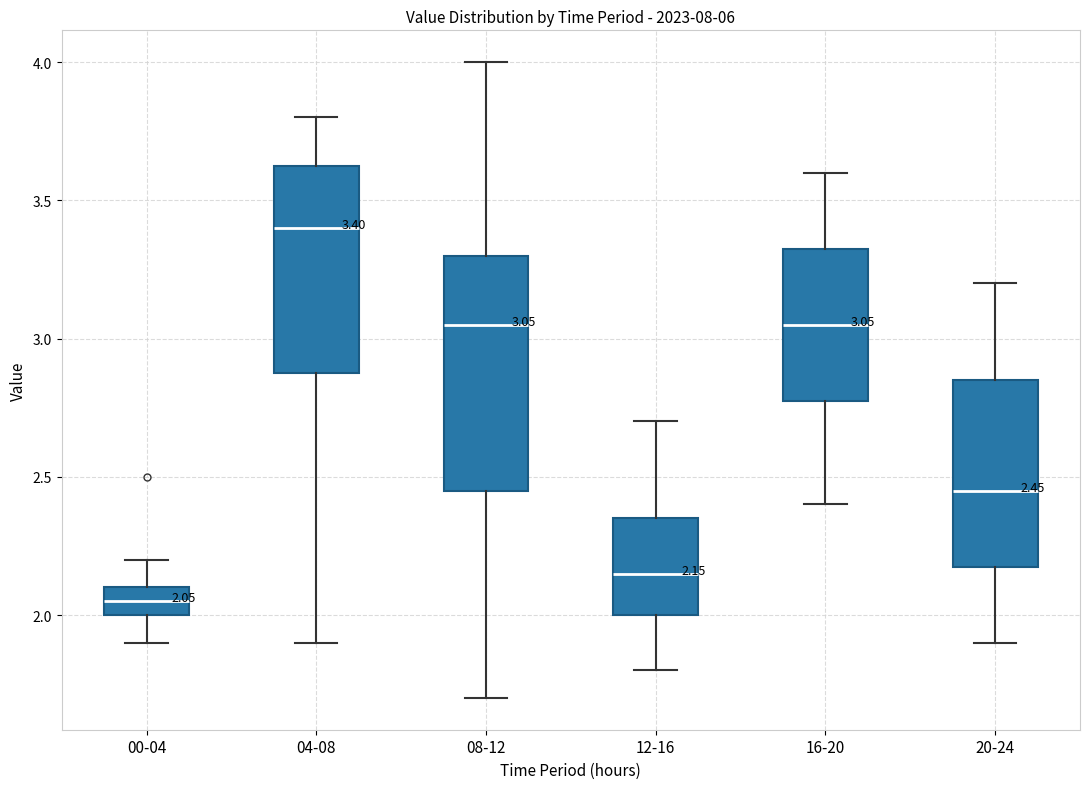

Comparing the boxes themselves (not the whiskers), which one is the tallest?

08-12